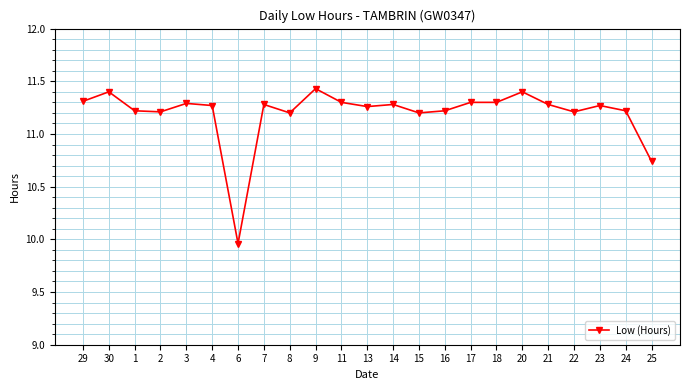

How many data points are less than 11?

2